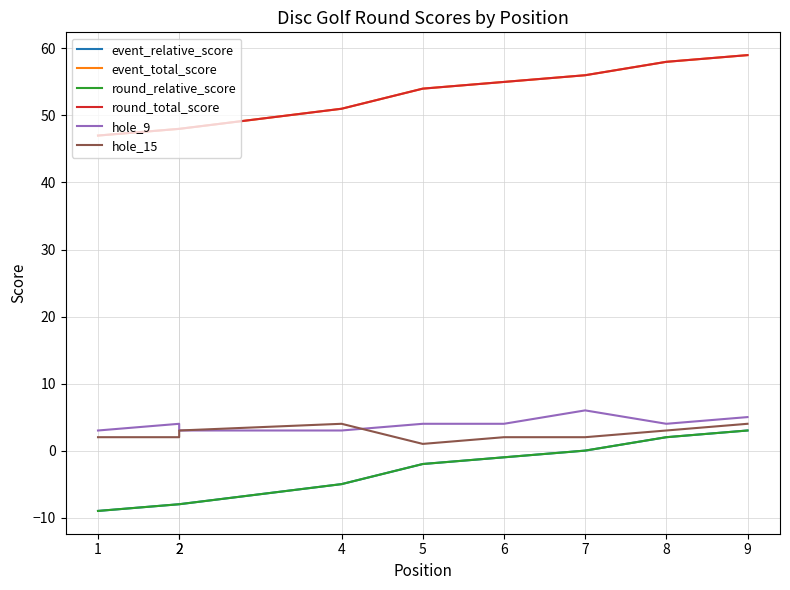

What is the difference between the second highest and minimum values in the round_relative_score series?

11